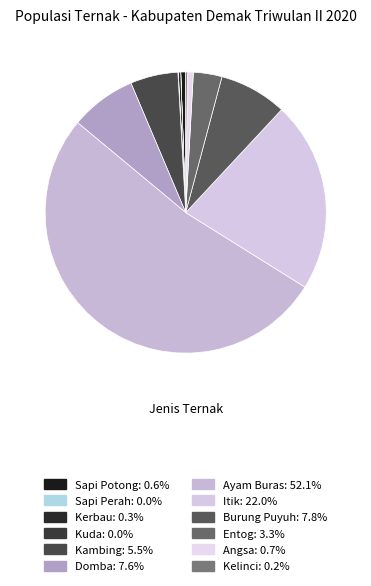

Combined, what portion of the pie is Ayam Buras and Kerbau?

52.4%